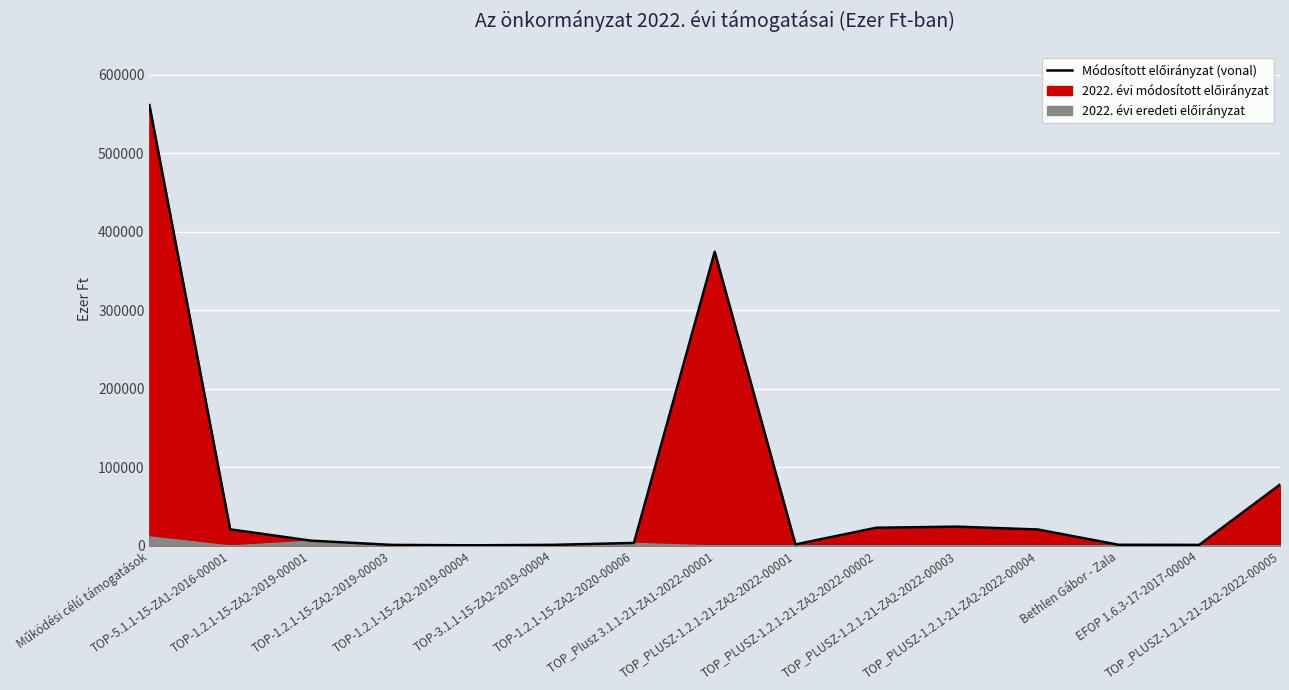

How many data points does each series have?

15